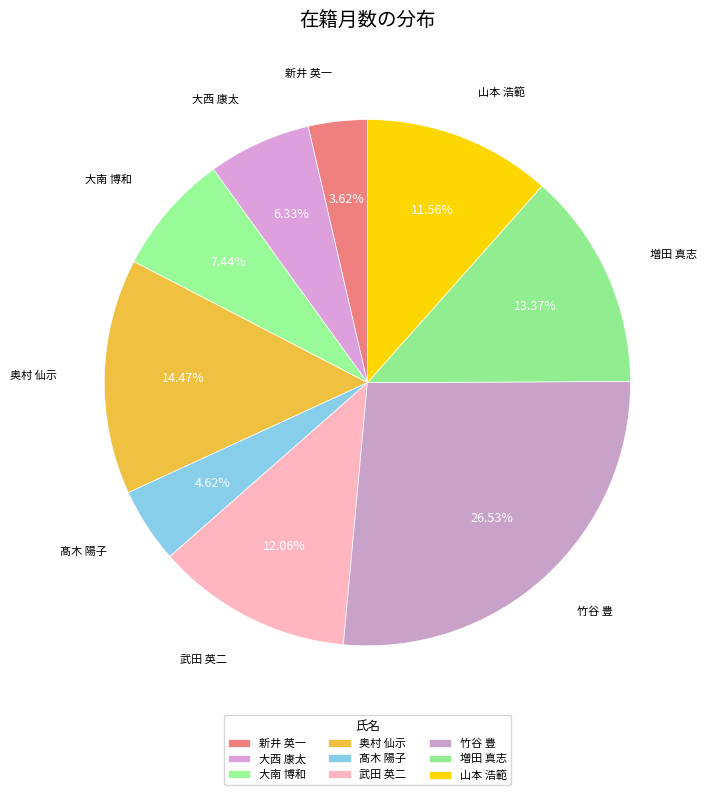

To the nearest percent, what is the difference between the largest and smallest slice percentages?

23%